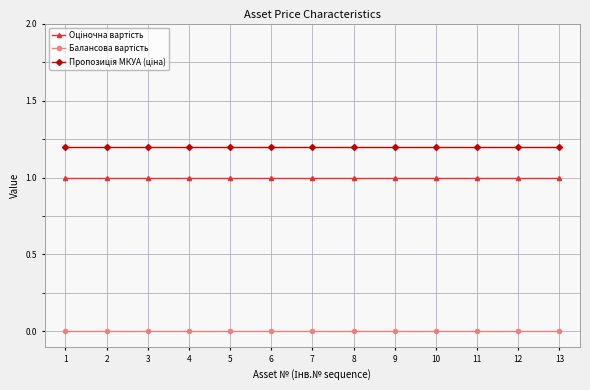

What is the spread (max minus min) of values at 2?

1.2